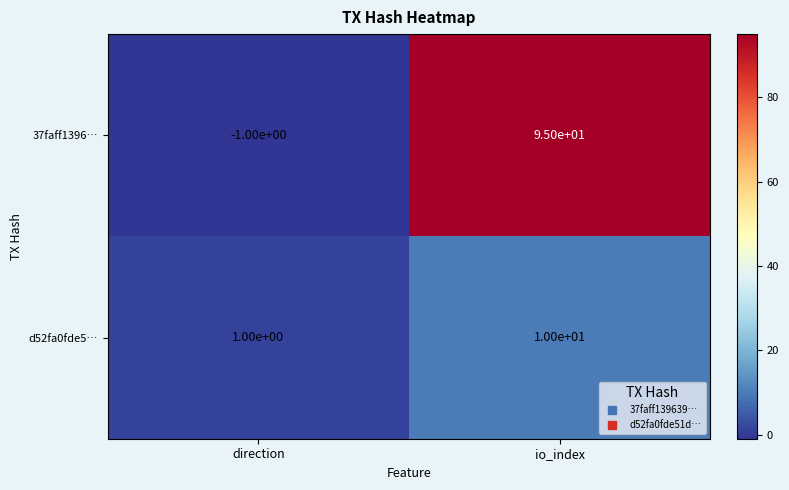

Is it true that 37faff1396… equals -1 at direction?

True